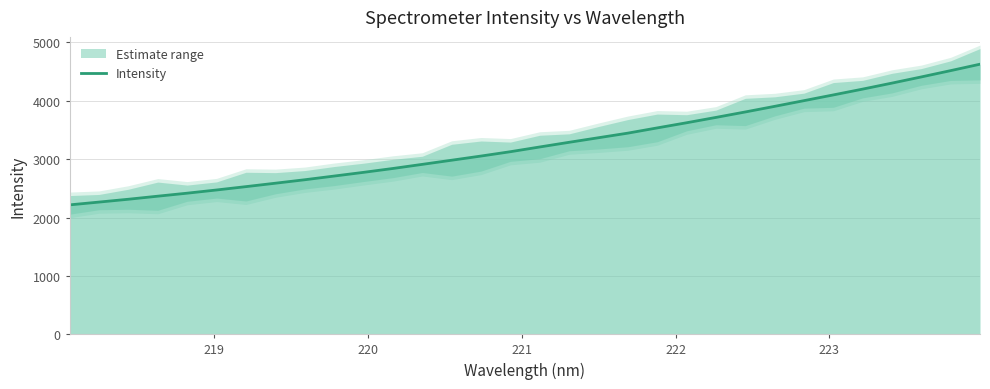

Count the number of values greater than 3209.

16